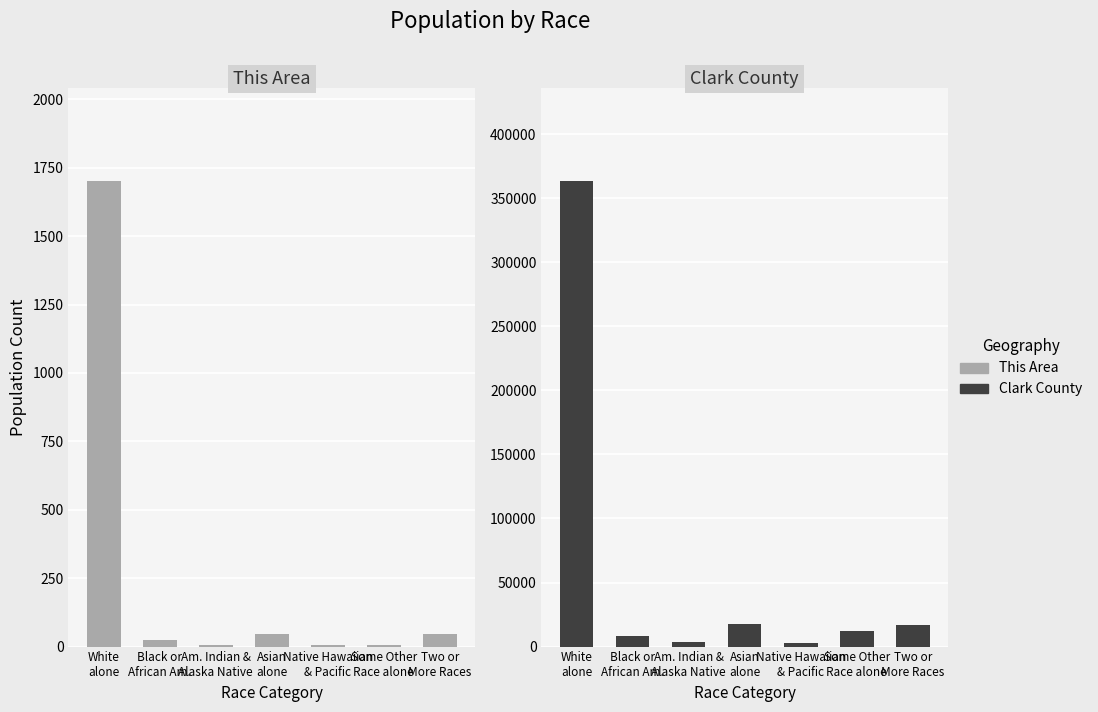

What are all the series names shown in the legend?

This Area, Clark County